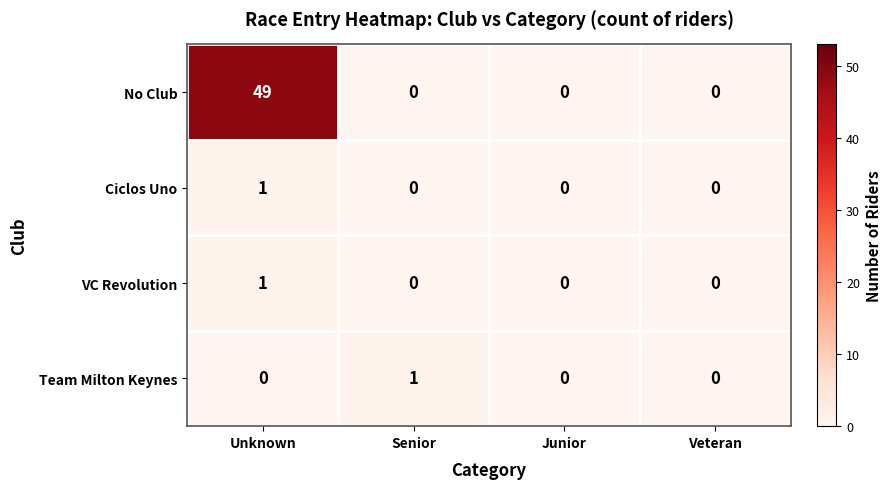

What is the maximum value shown in the chart?

49